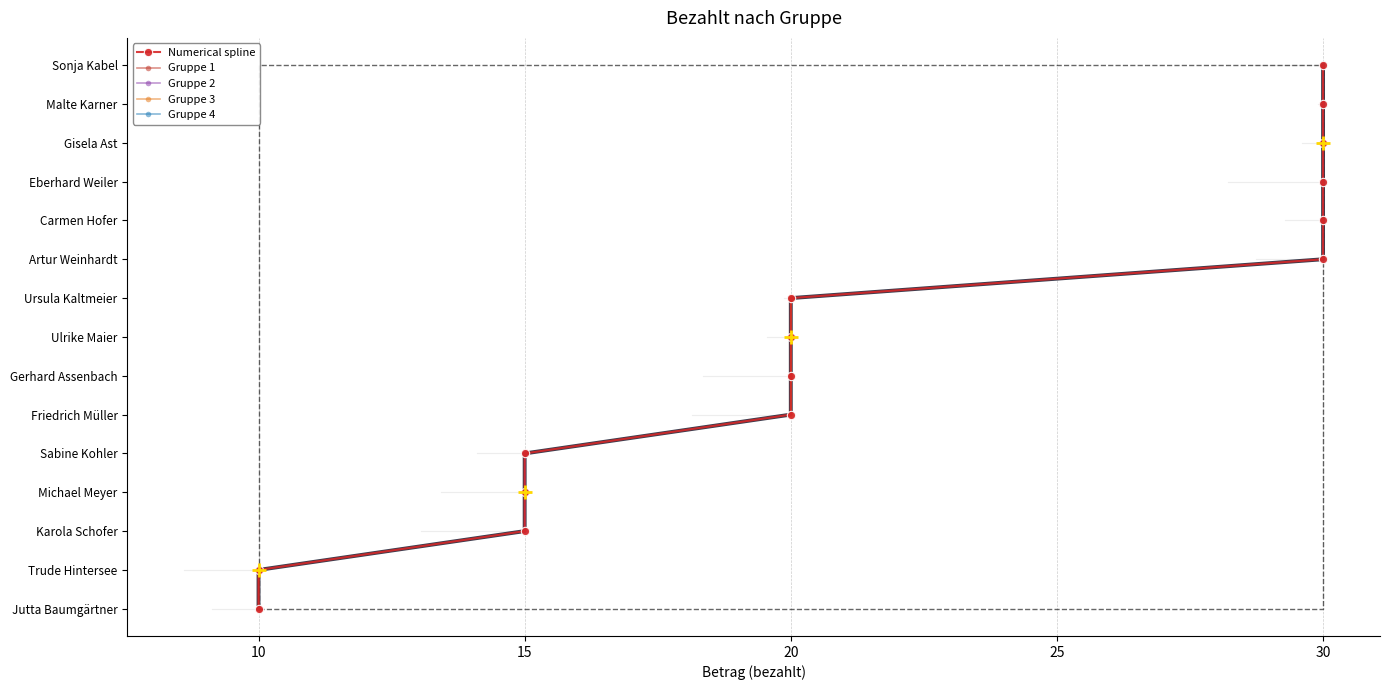

What is the sum of the values at Sonja Kabel and Friedrich Müller?

50